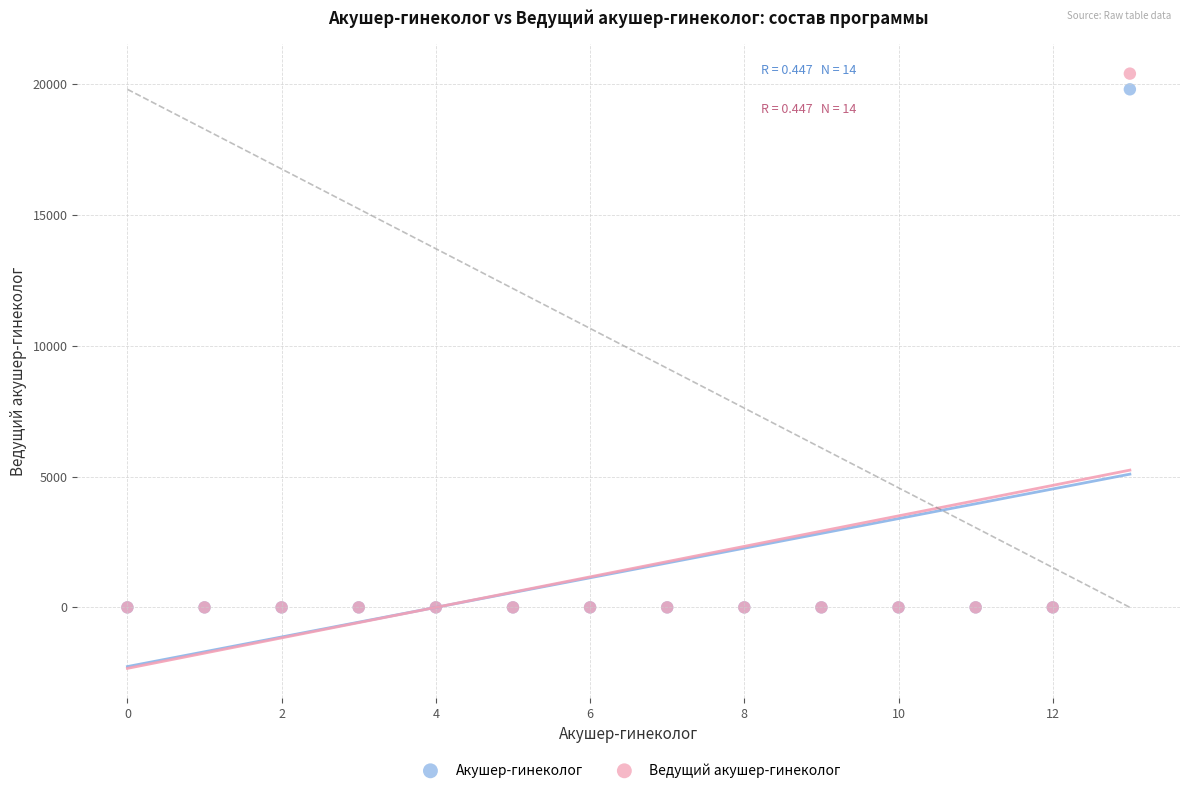

Across all series, what Y value is closest to 10200?

19800